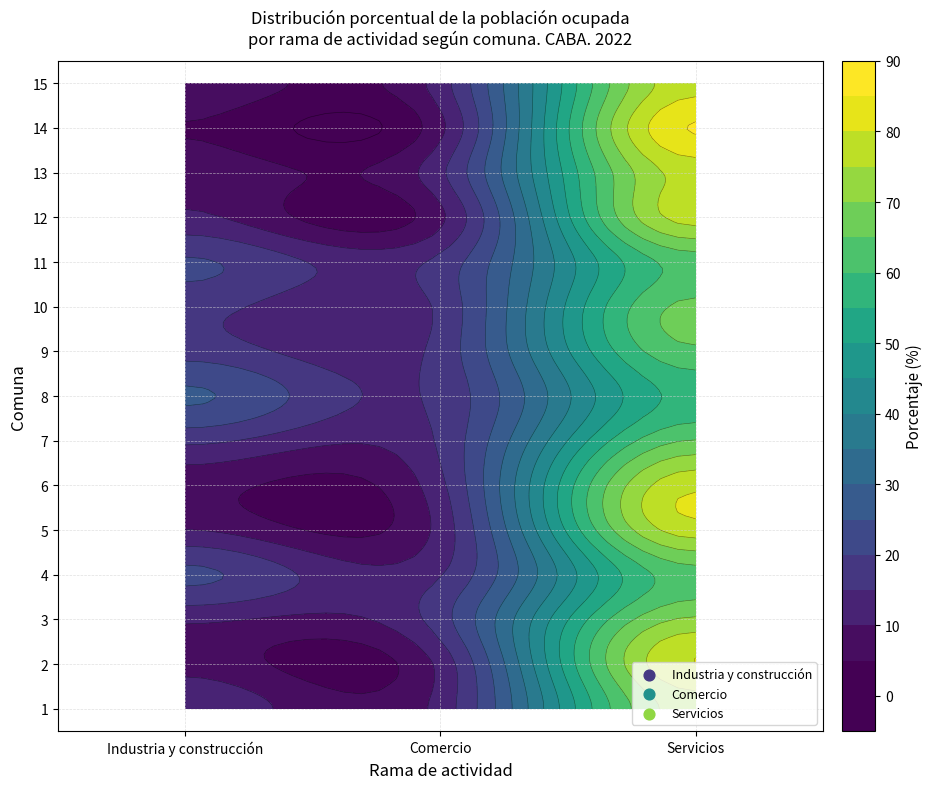

At which label does Servicios reach its minimum?

8